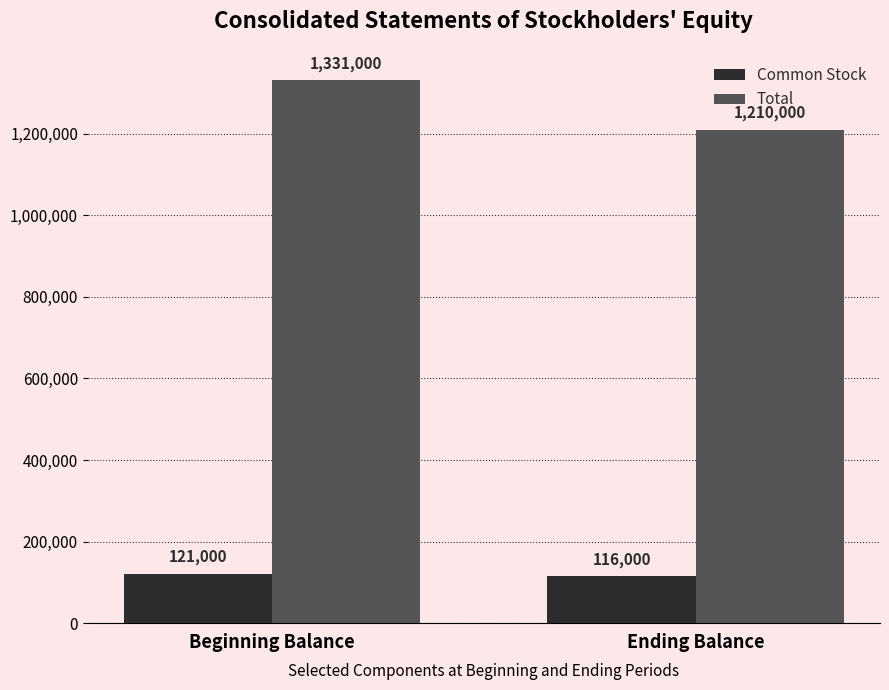

What is the lowest value of the Total series?

1210000